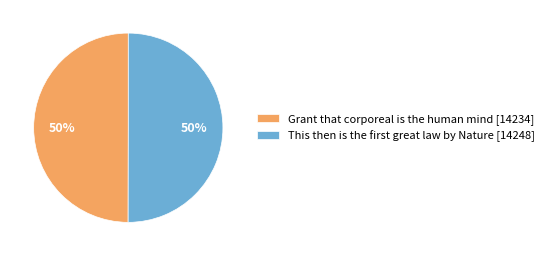

The Grant that corporeal is the human mind [14234] slice represents 50% of the pie. True or false?

True